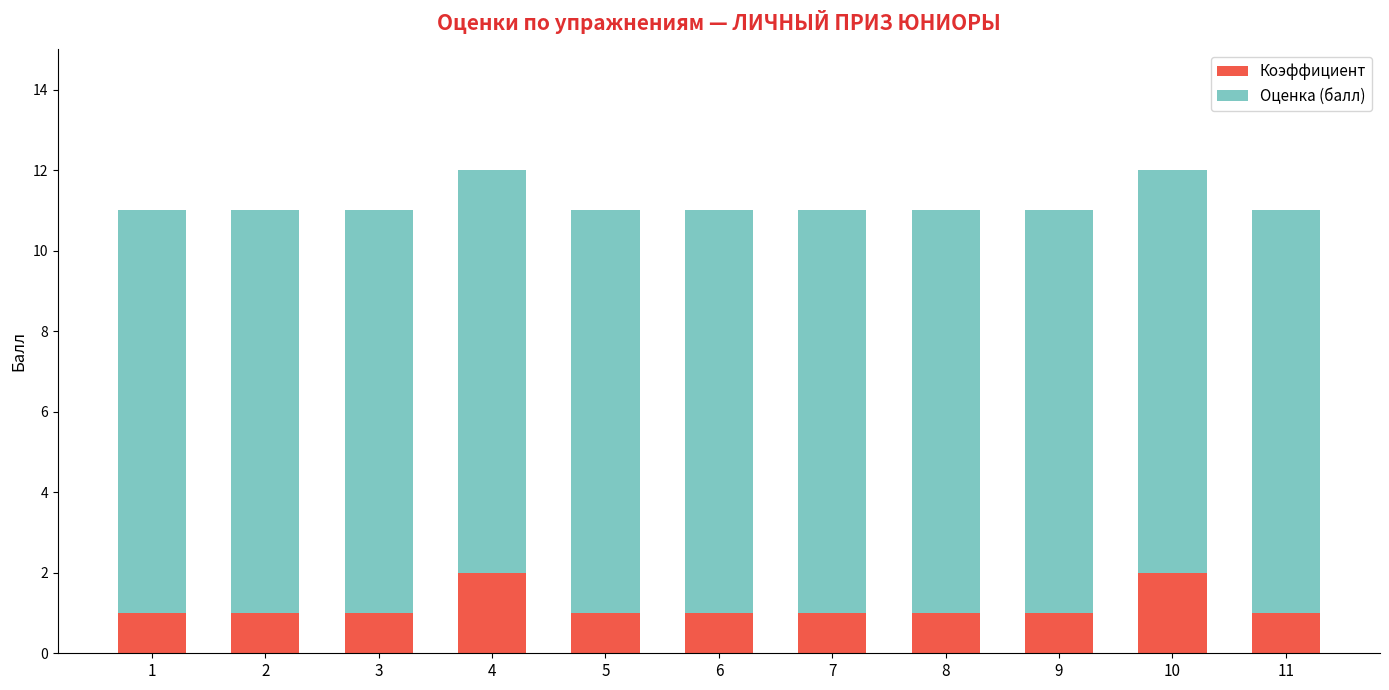

What is the total value across all series at 8?

11